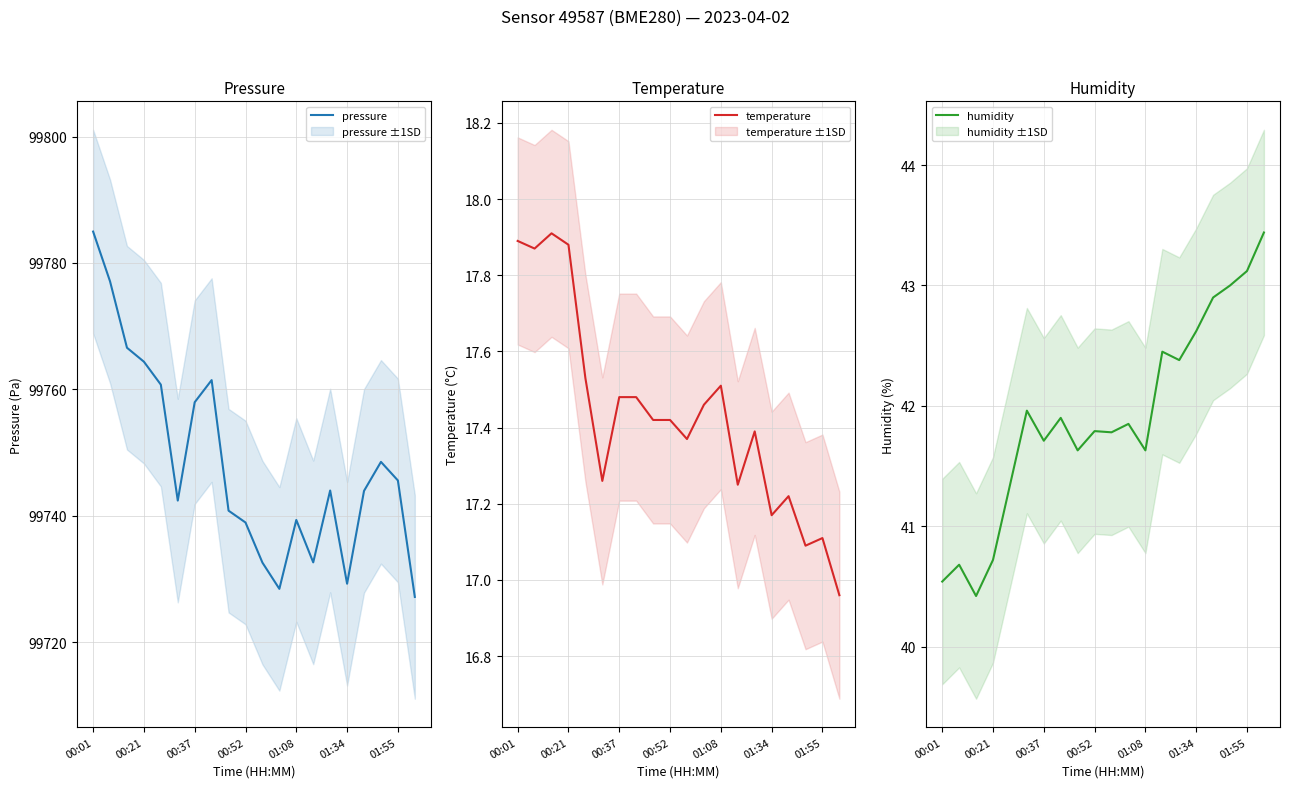

True or false: pressure and temperature cross at least once.

False